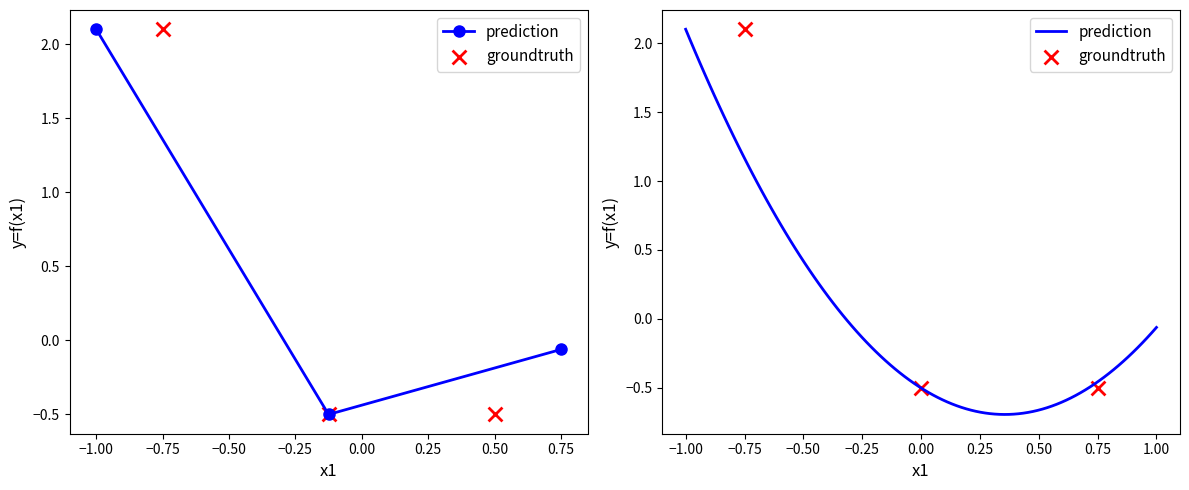

What are all the series names shown in the legend?

prediction, groundtruth